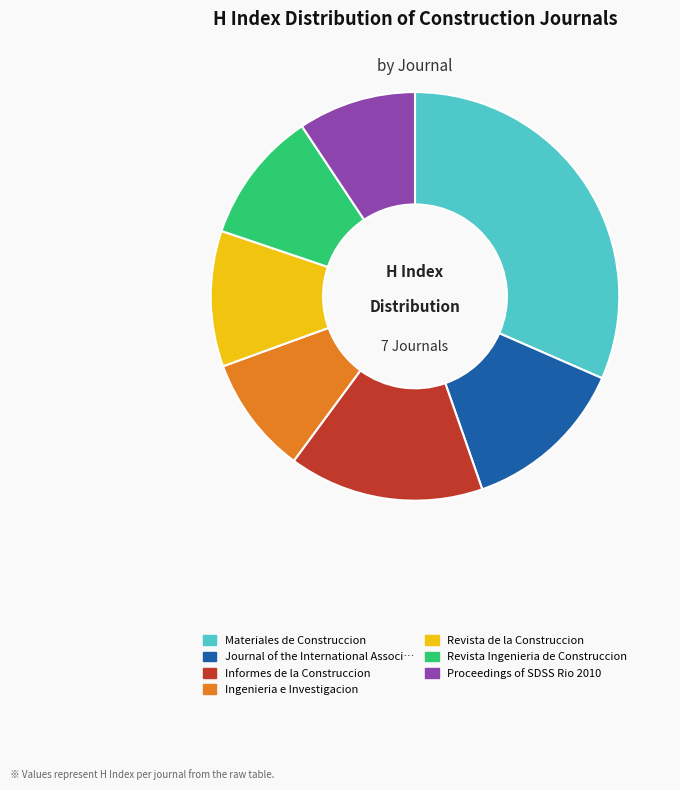

Is there any slice that represents more than half of the pie?

No